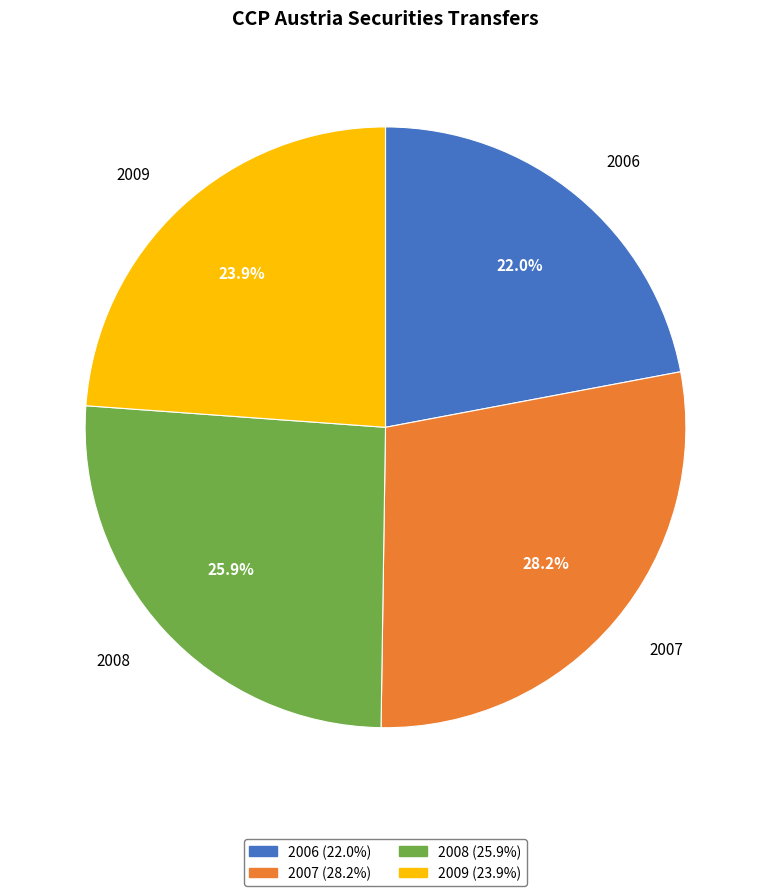

How many segments does this pie chart have?

4